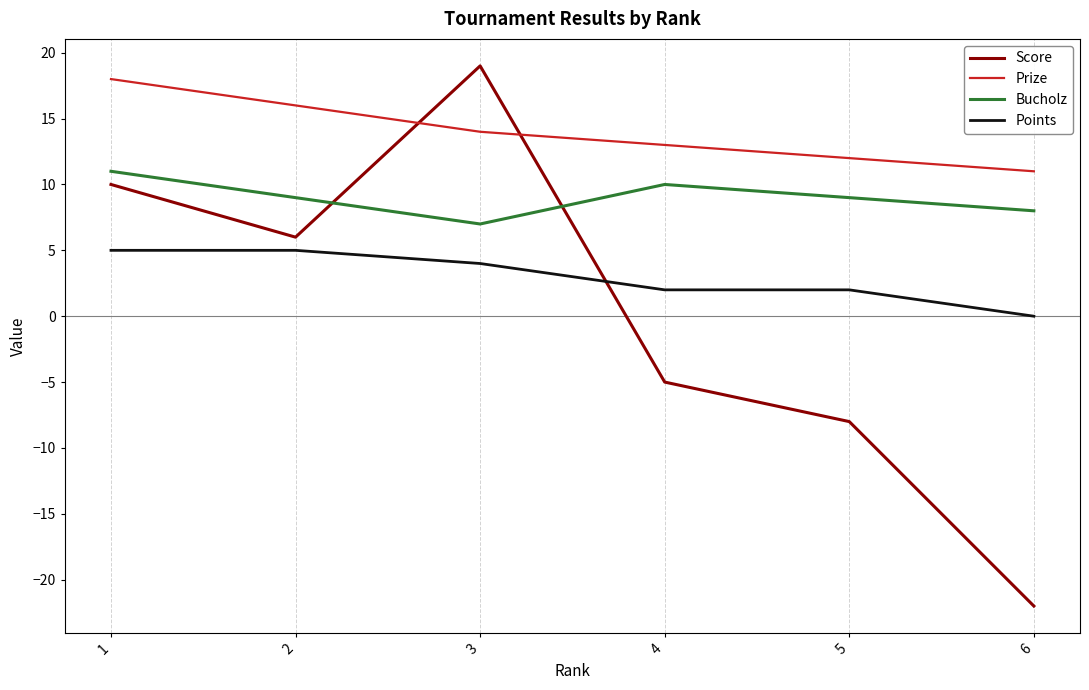

Does the chart have visible grid lines?

No